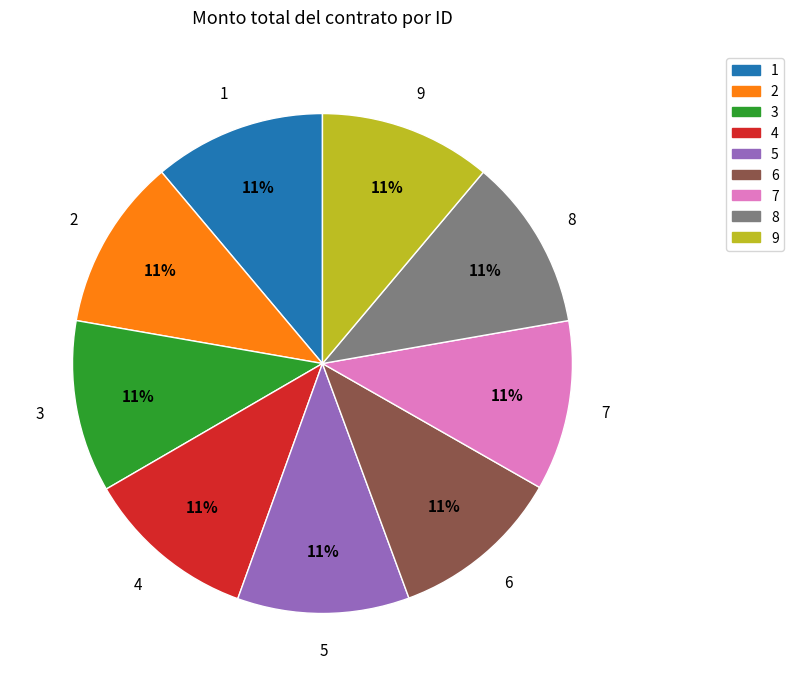

To the nearest percent, what is the combined percentage of 7 and 1?

22%